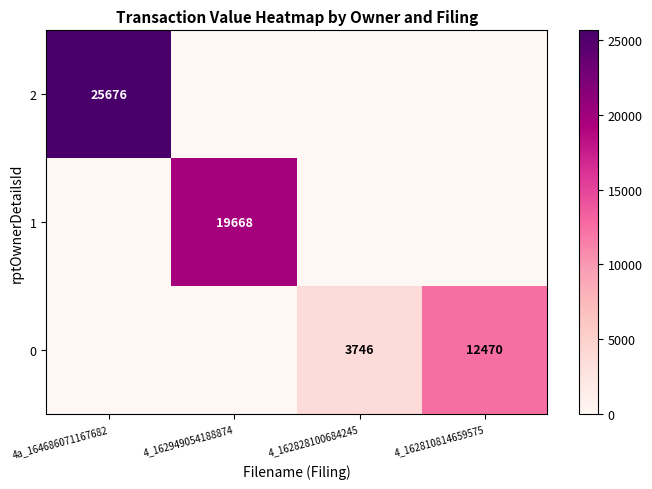

At which category is the sum across all series the highest?

4a_164686071167682